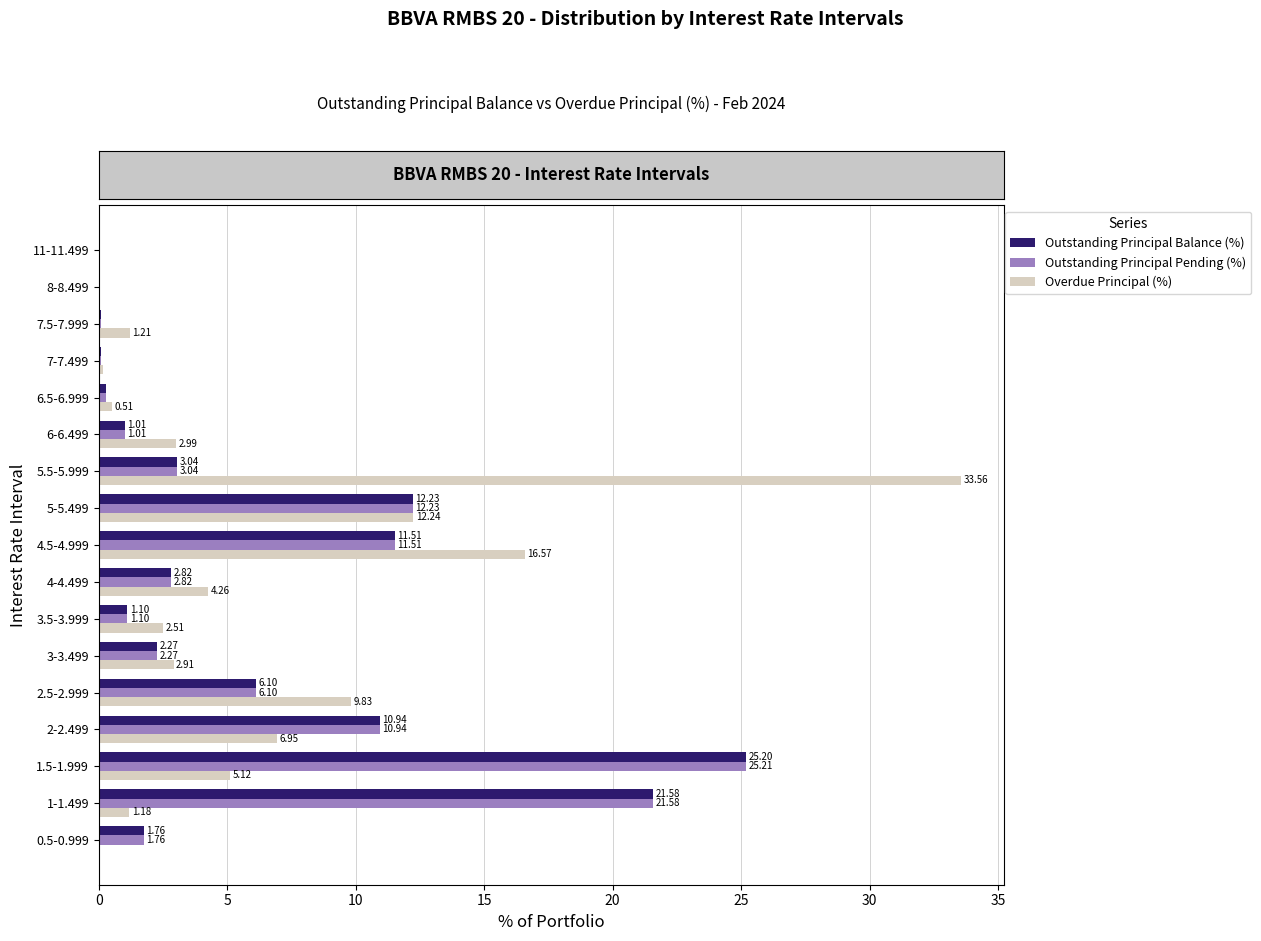

What are all the series names shown in the legend?

Outstanding Principal Balance (%), Outstanding Principal Pending (%), Overdue Principal (%)